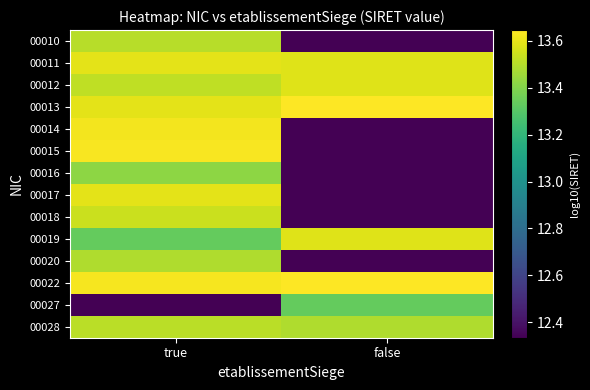

Rank the series by their maximum value, from lowest to highest.

00027, 00016, 00020, 00010, 00028, 00018, 00012, 00019, 00011, 00017, 00014, 00015, 00013, 00022